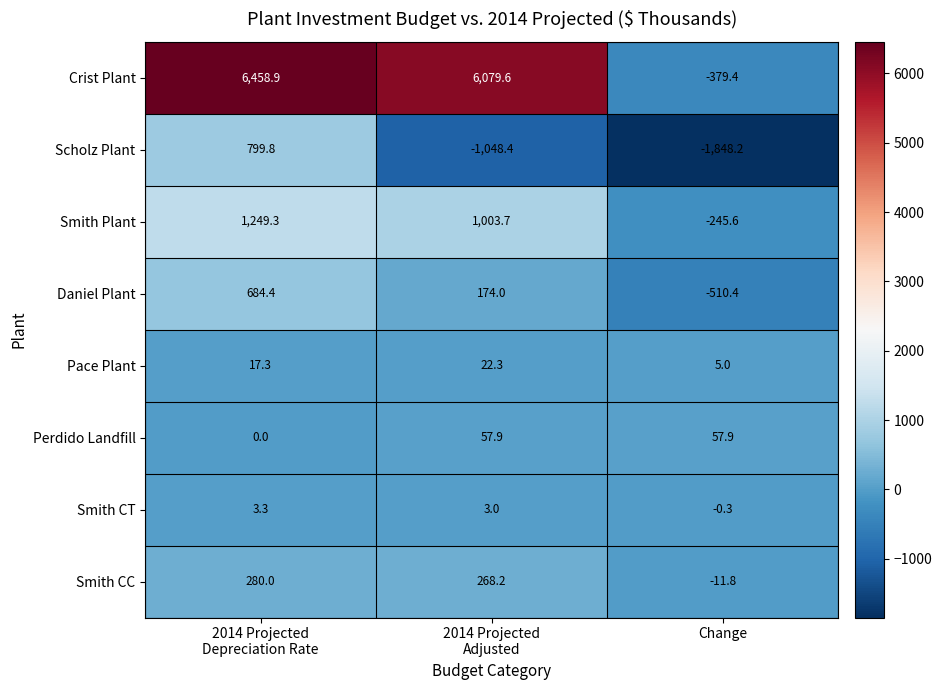

What is the maximum value for Pace Plant?

22.3